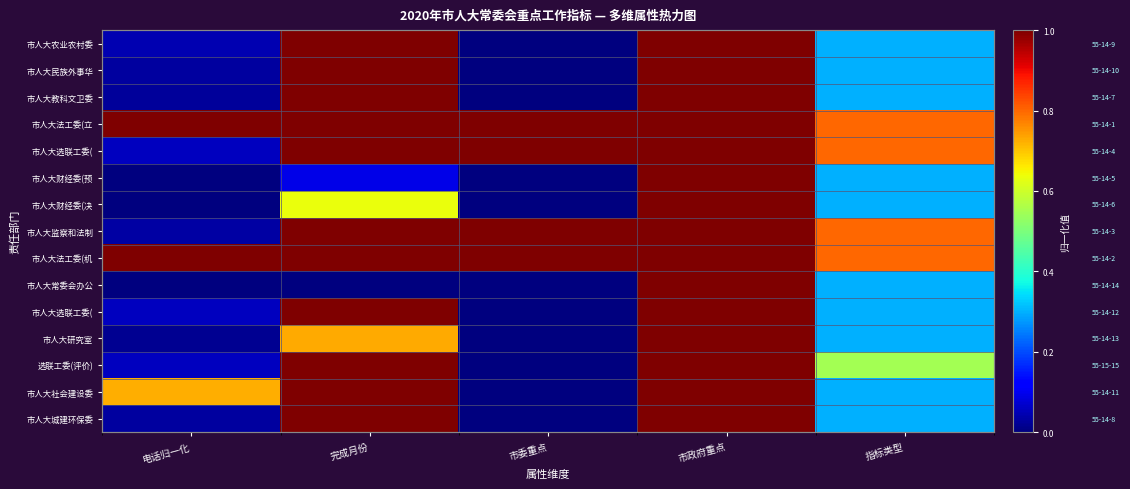

What is the total value across all series at 市政府重点?

15.0